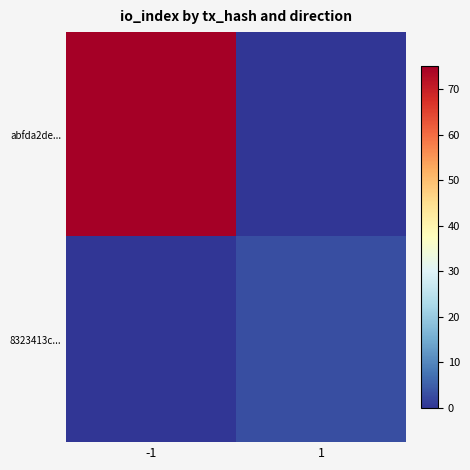

Which series has the widest spread of values?

abfda2de...